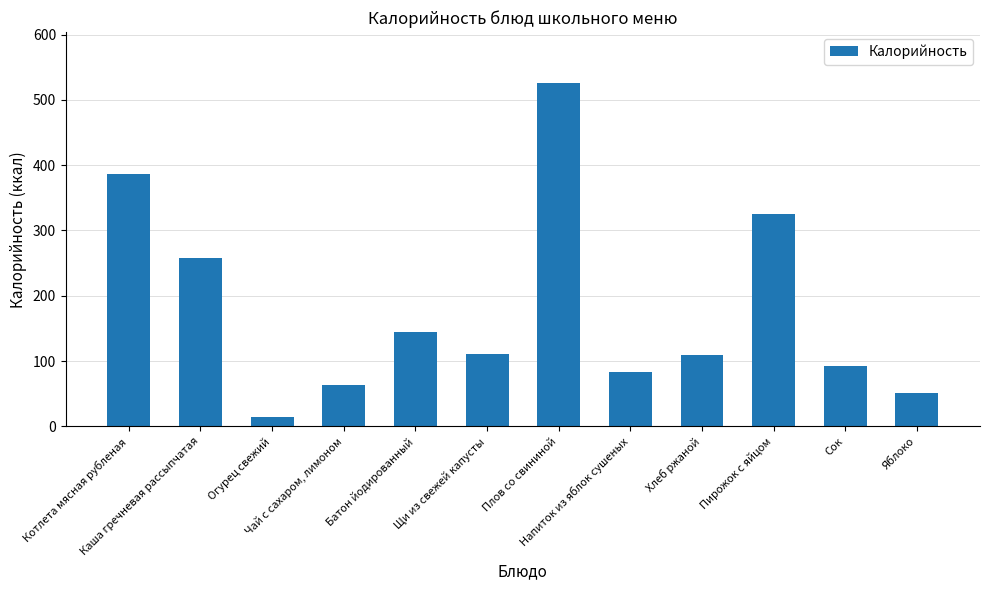

Rank the categories by value from highest to lowest.

Плов со свининой, Котлета мясная рубленая, Пирожок с яйцом, Каша гречневая рассыпчатая, Батон йодированный, Щи из свежей капусты, Хлеб ржаной, Сок, Напиток из яблок сушеных, Чай с сахаром, лимоном, Яблоко, Огурец свежий